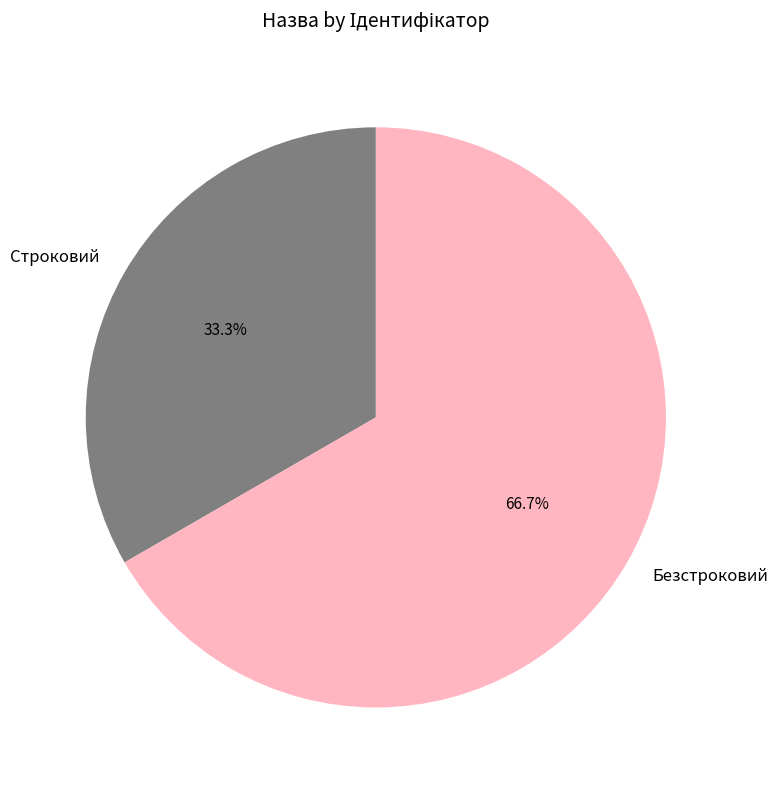

Which category has the smallest portion of the pie?

Строковий